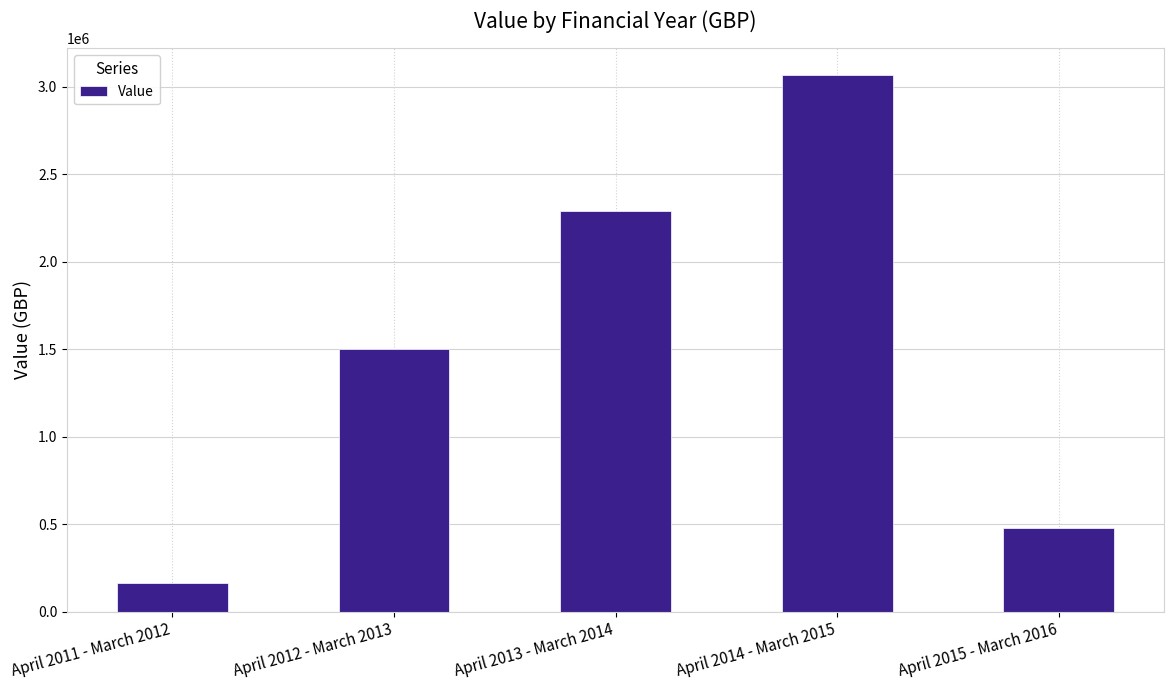

Does the chart contain stacked bars?

No